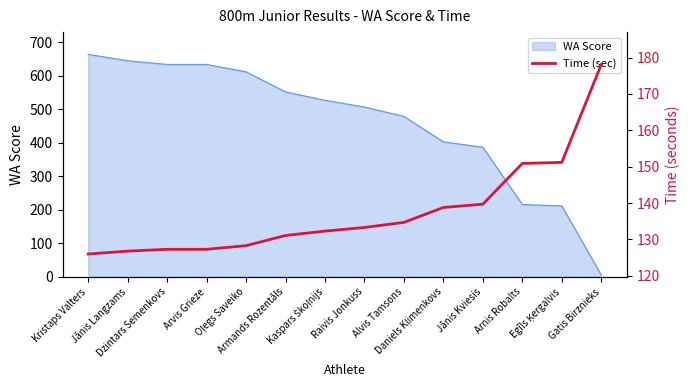

True or false: there are more than 2 points higher than both neighbors.

False